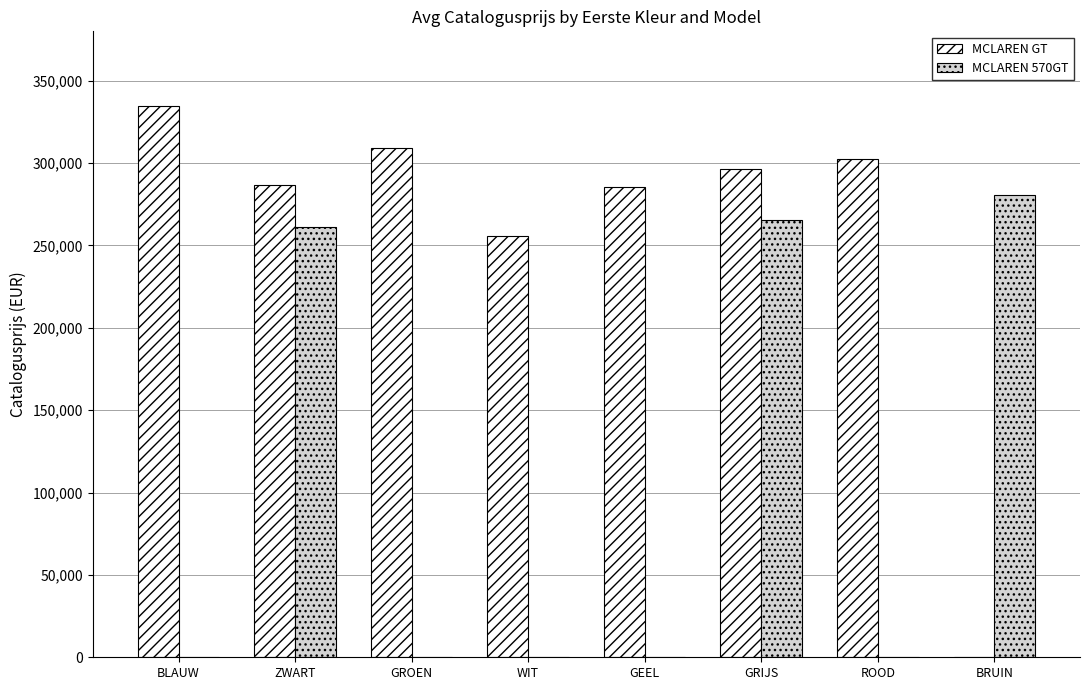

The value of MCLAREN GT at WIT is 78129. True or false?

False